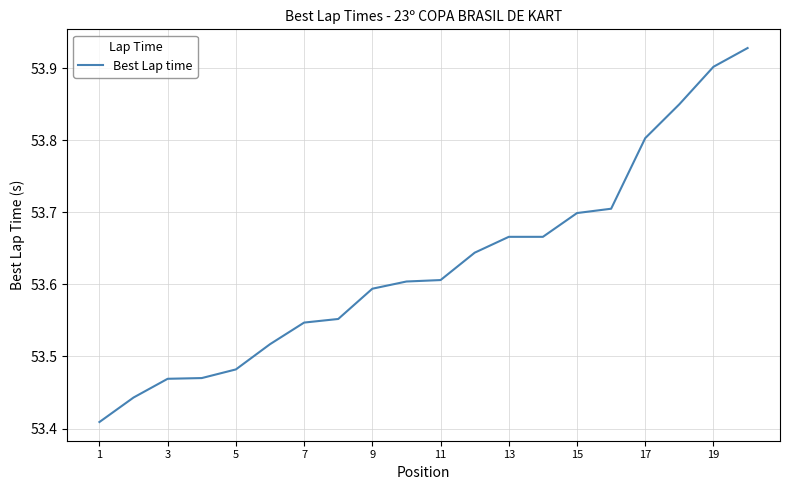

What is the difference between the maximum and minimum values?

0.5